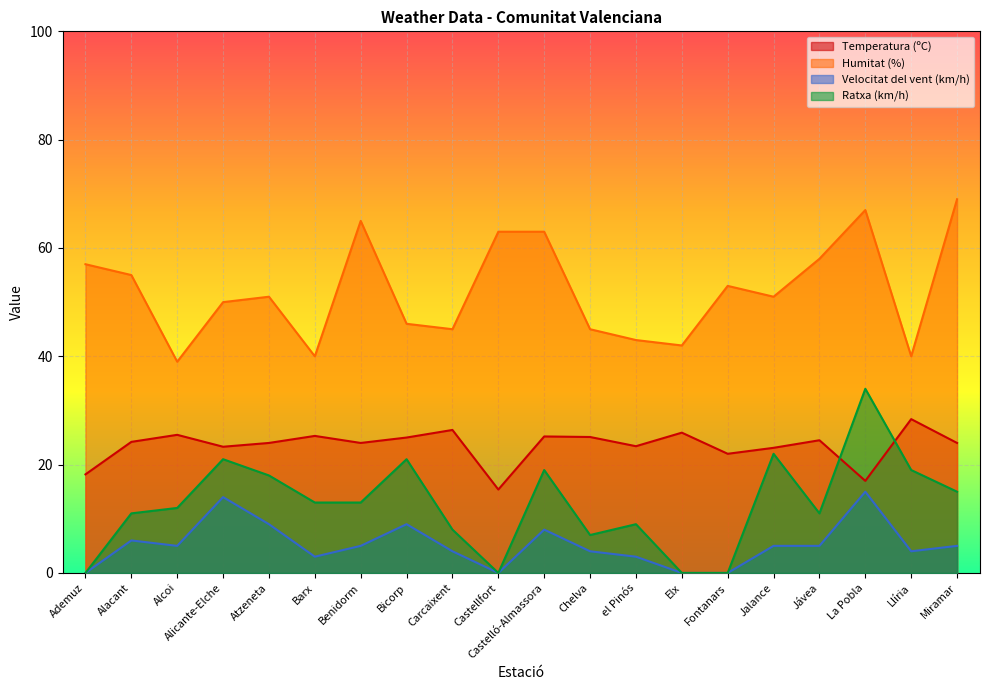

At which label does Ratxa (km/h) reach its peak?

La Pobla